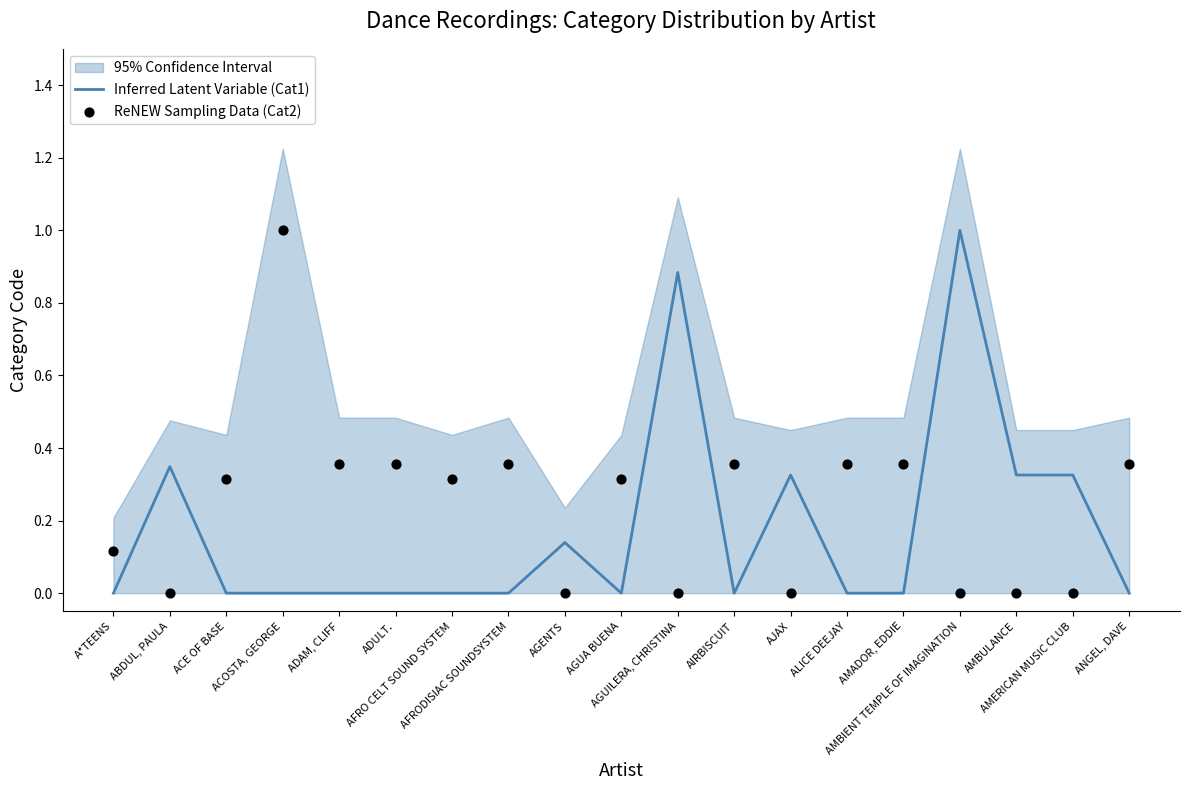

At how many categories does at least one series exceed 0?

19